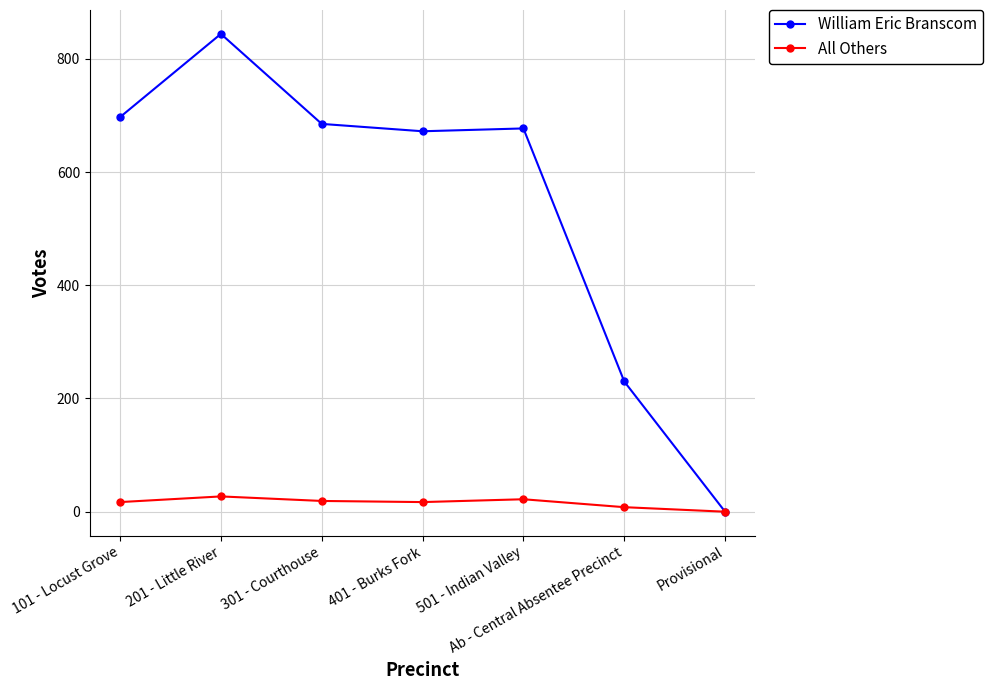

Where does the William Eric Branscom series first go above 677?

101 - Locust Grove